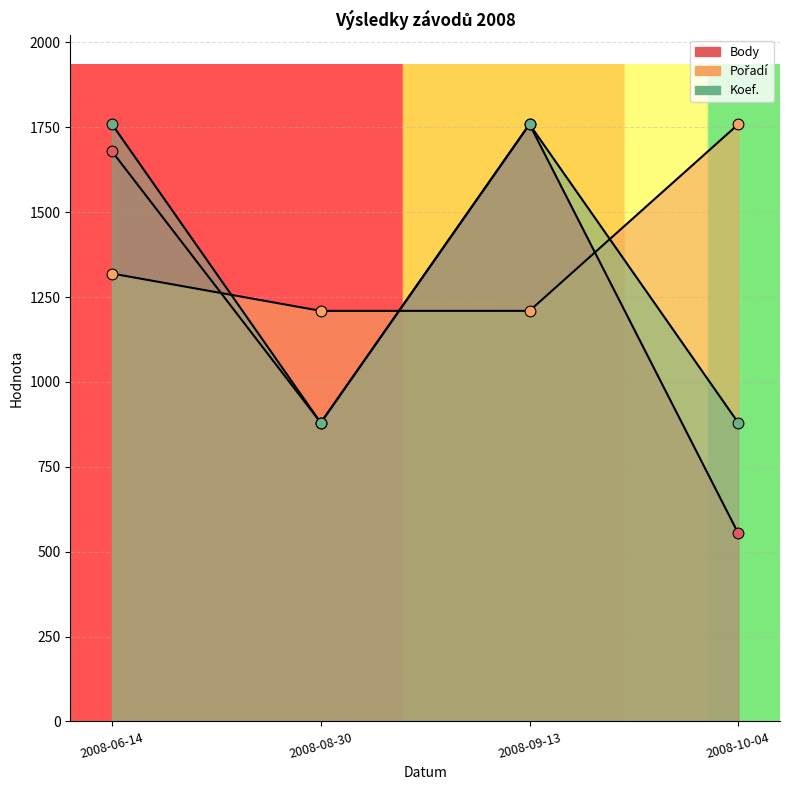

At how many categories does at least one series exceed 585?

4